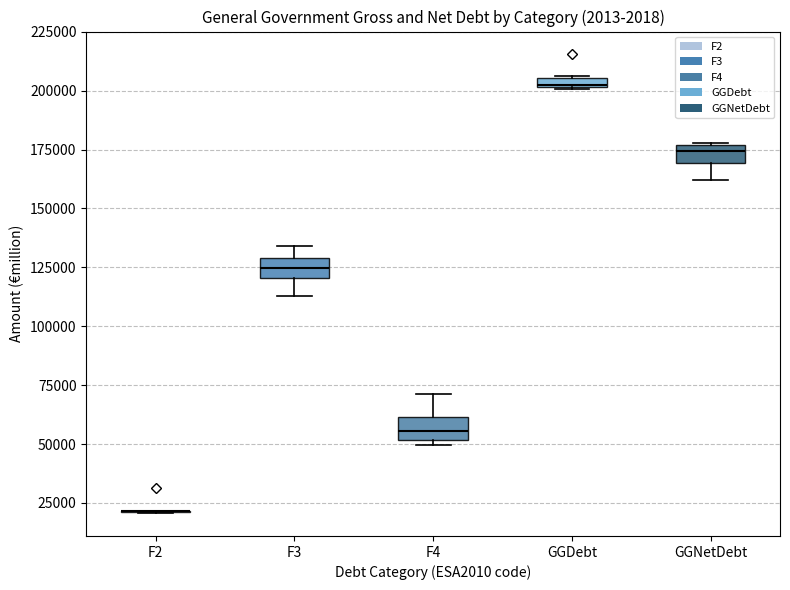

Where does the lower whisker of the box for F3 end on the y-axis? The values are not printed on the chart, so give them approximately, as read against the axis.

115000